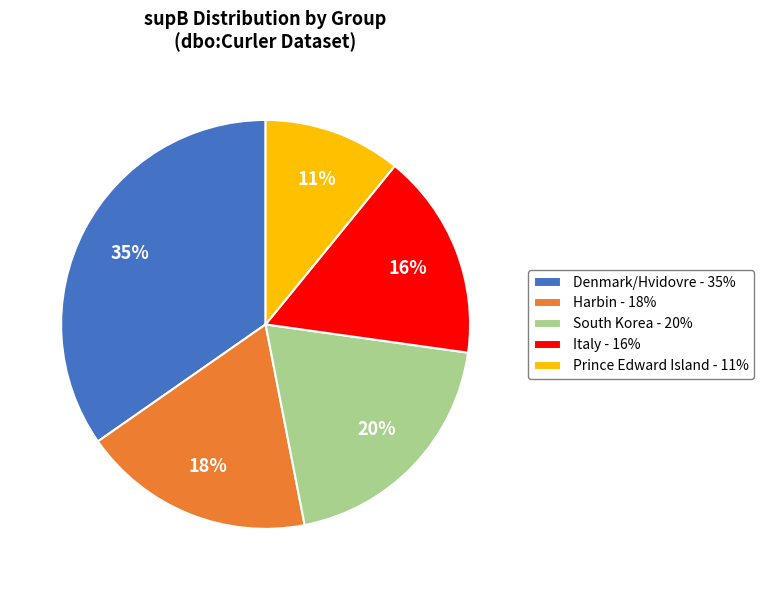

Which has a higher value, South Korea - 20% or Prince Edward Island - 11%?

South Korea - 20%